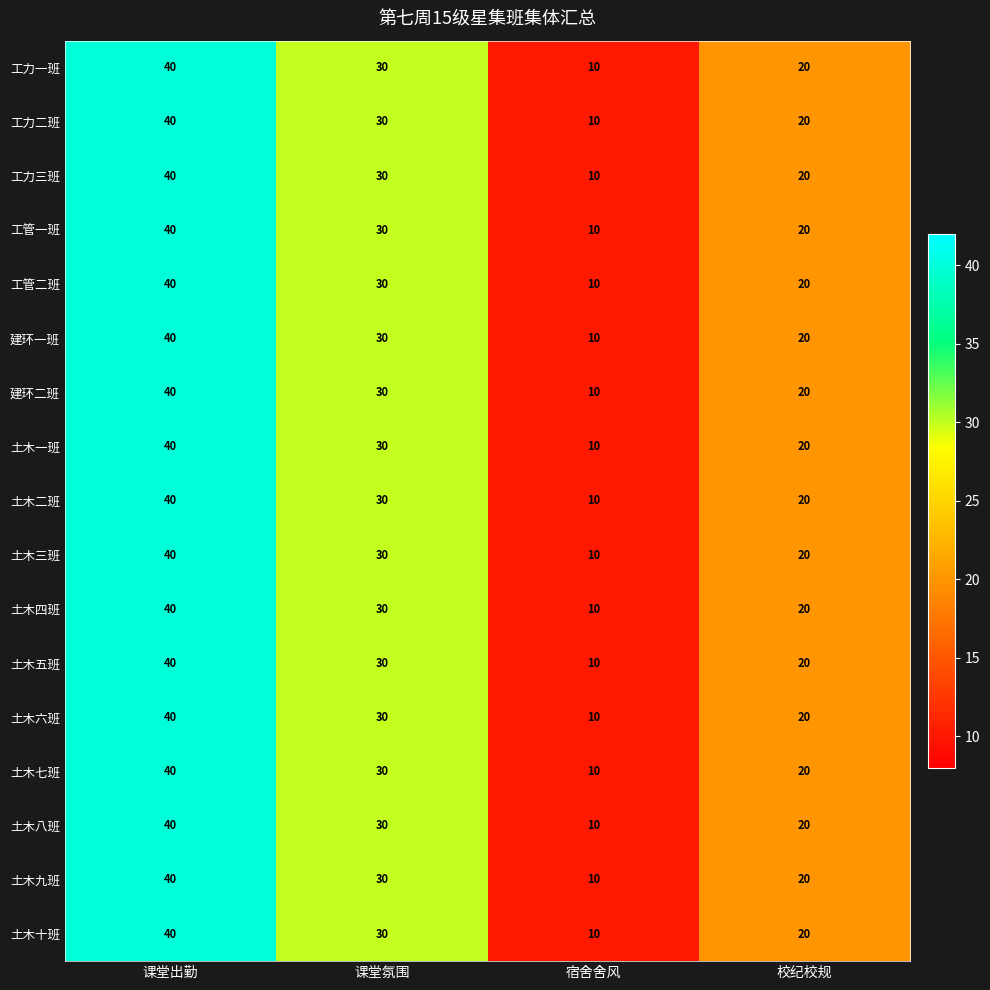

Count the number of categories in the chart.

4